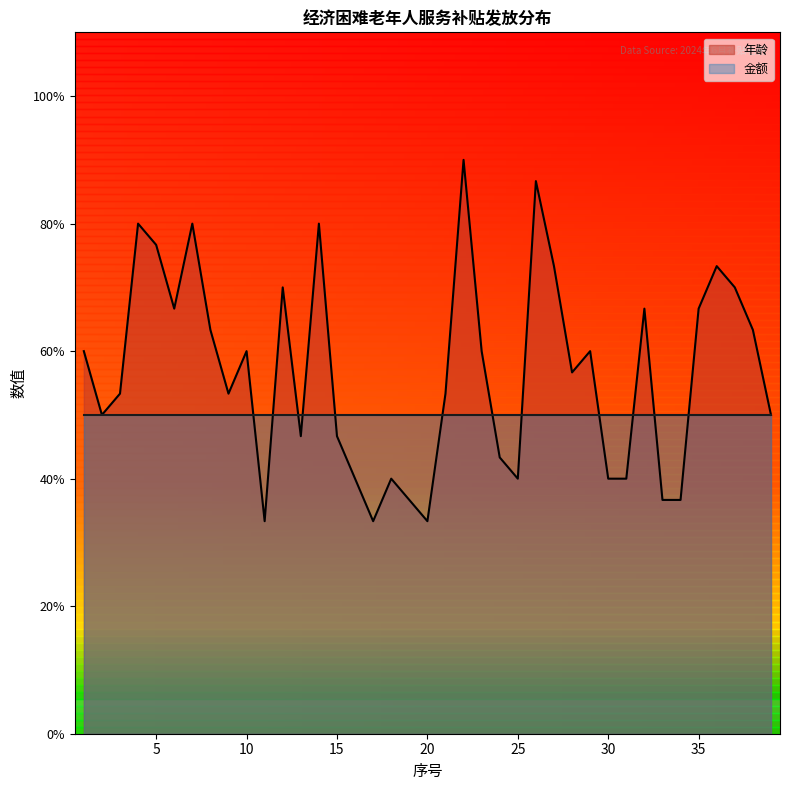

Where does the data first go above 56?

1